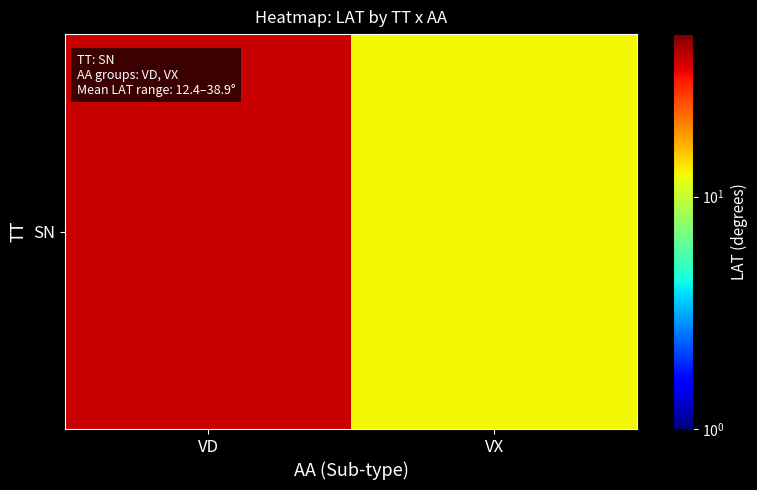

The chart shows a value of 38.9 at VD. True or false?

True